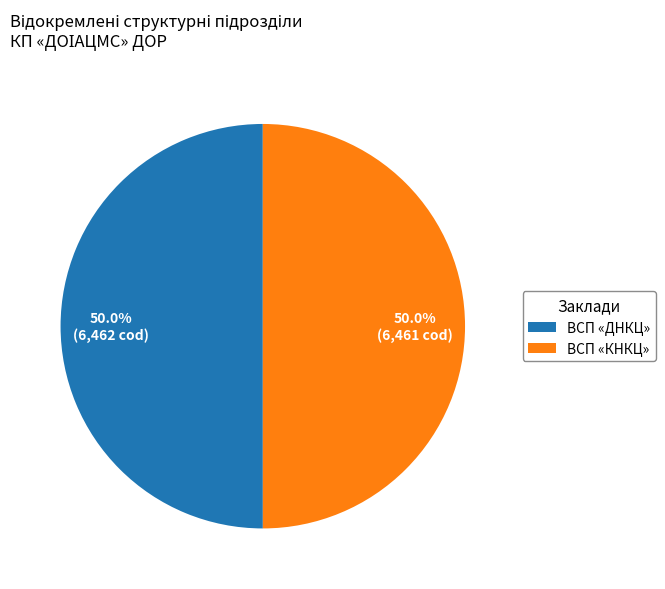

Is the sum of ВСП «КНКЦ» and ВСП «ДНКЦ» greater than half?

Yes